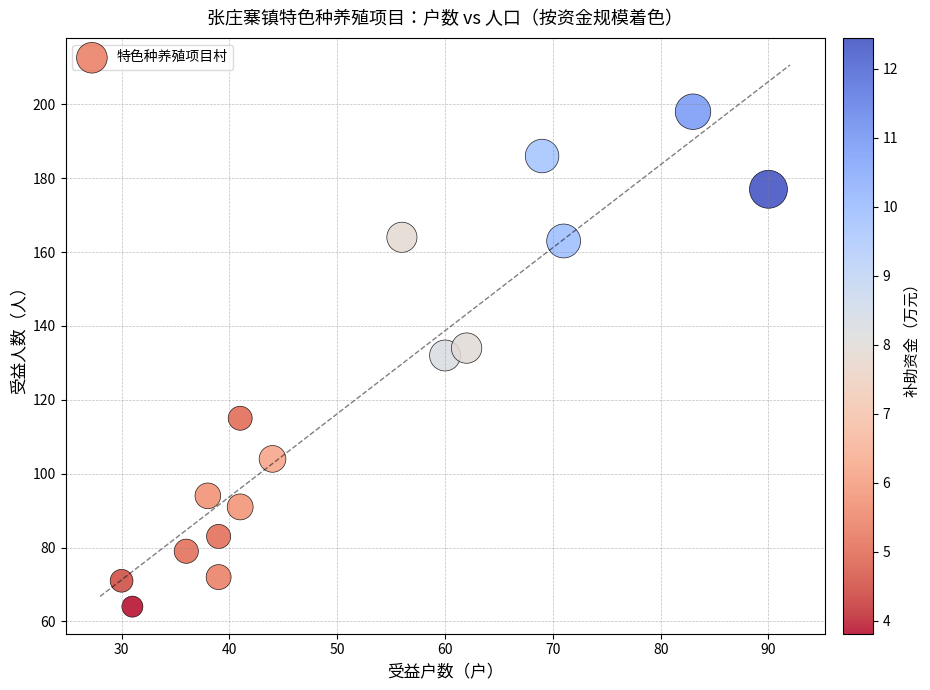

What is the range of X values (max minus min)?

60